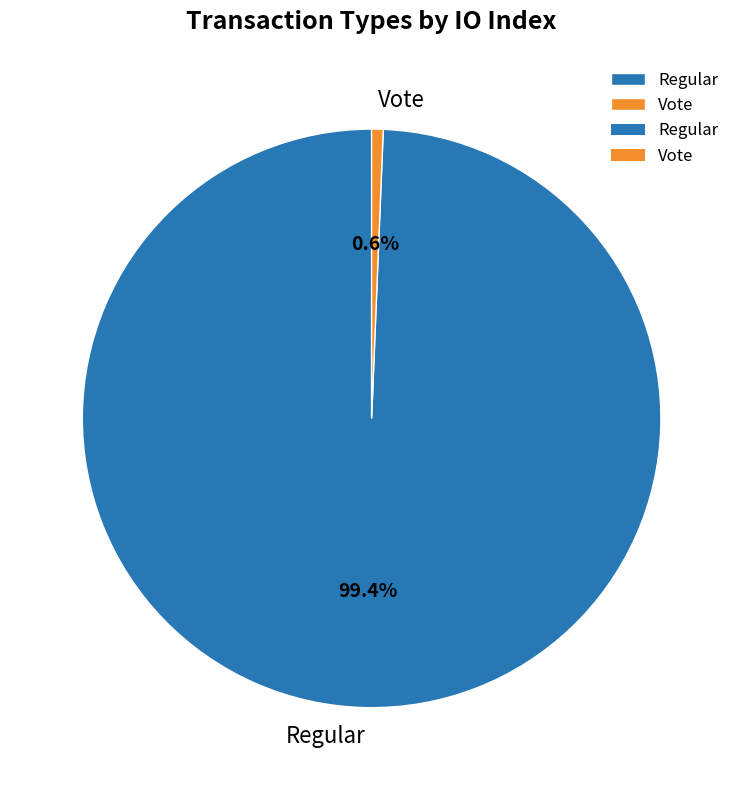

What percentage is the Regular slice, to the nearest percent?

99%